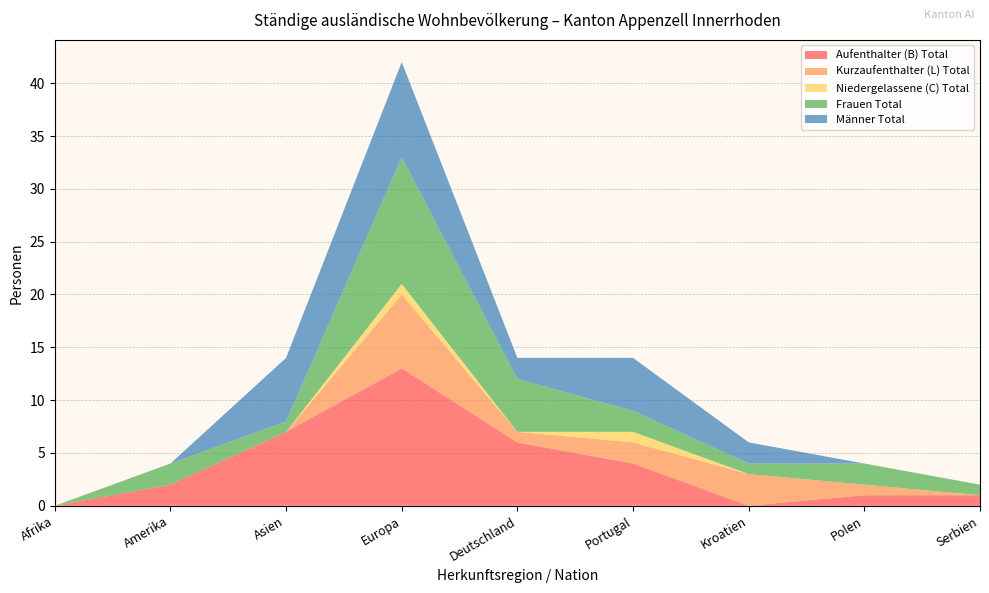

Reading left to right, list all the values displayed in this chart.

Aufenthalter (B) Total: Afrika=0	Amerika=2	Asien=7	Europa=13	Deutschland=6	Portugal=4	Kroatien=0	Polen=1	Serbien=1
Kurzaufenthalter (L) Total: Afrika=0	Amerika=0	Asien=0	Europa=7	Deutschland=1	Portugal=2	Kroatien=3	Polen=1	Serbien=0
Niedergelassene (C) Total: Afrika=0	Amerika=0	Asien=0	Europa=1	Deutschland=0	Portugal=1	Kroatien=0	Polen=0	Serbien=0
Frauen Total: Afrika=0	Amerika=2	Asien=1	Europa=12	Deutschland=5	Portugal=2	Kroatien=1	Polen=2	Serbien=1
Männer Total: Afrika=0	Amerika=0	Asien=6	Europa=9	Deutschland=2	Portugal=5	Kroatien=2	Polen=0	Serbien=0